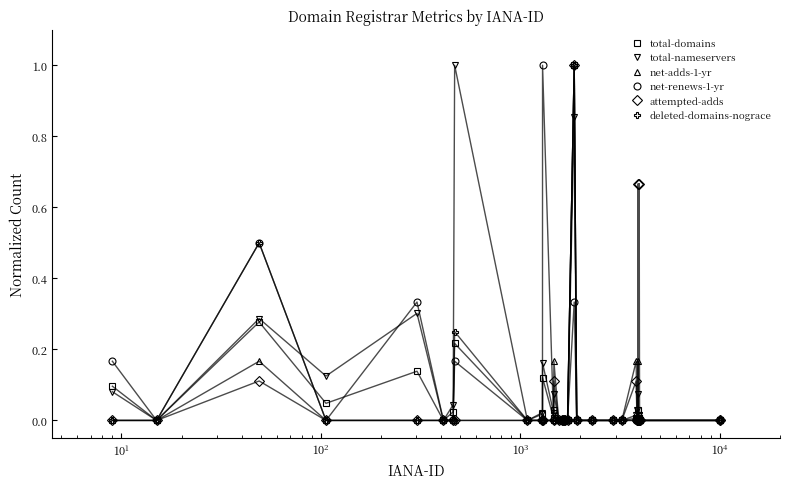

What is the greatest value displayed?

1.0